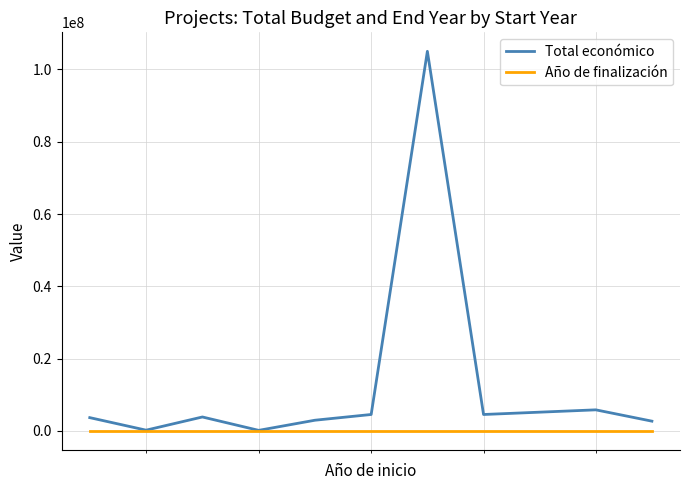

Which series has the largest range (max minus min)?

Total económico